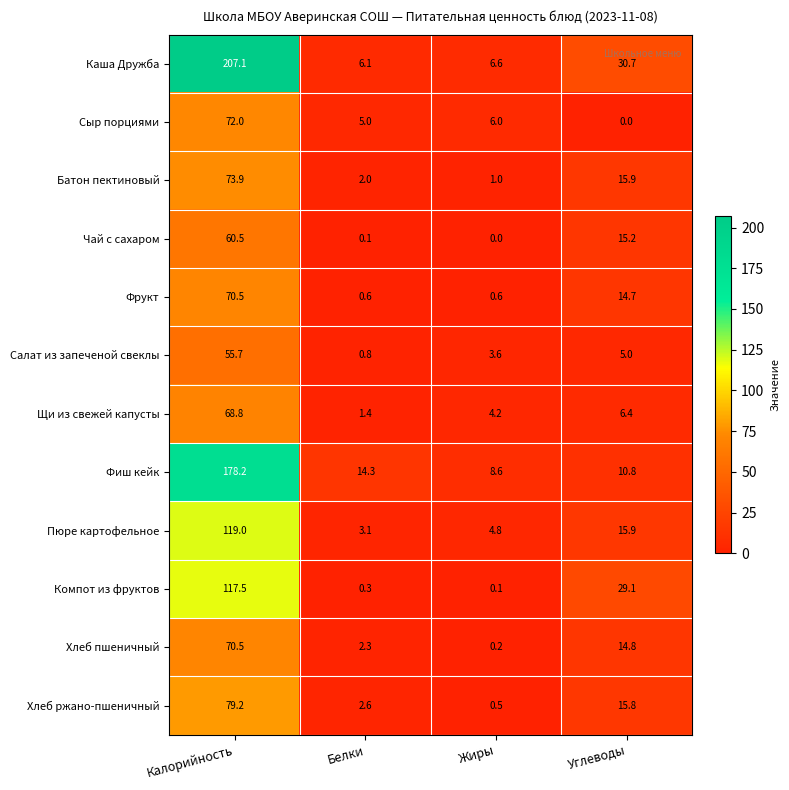

Which series has the widest spread of values?

Каша Дружба